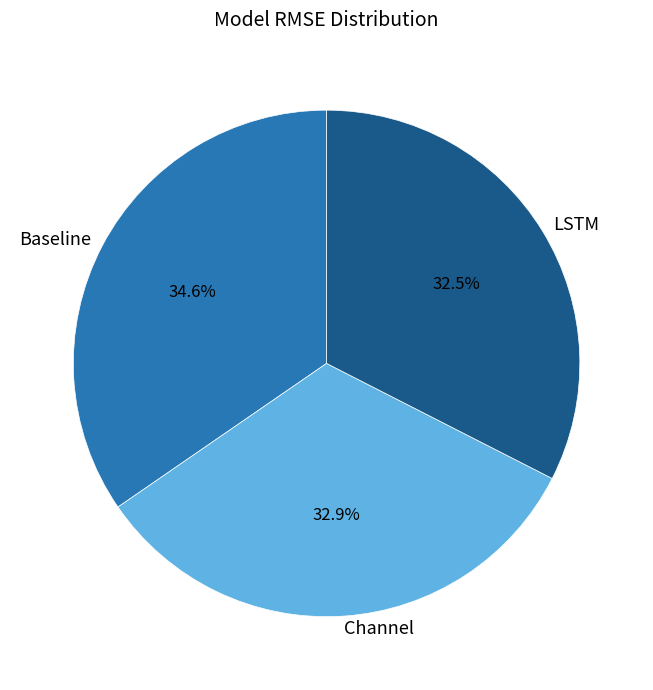

To the nearest percent, what is the average slice percentage?

33%